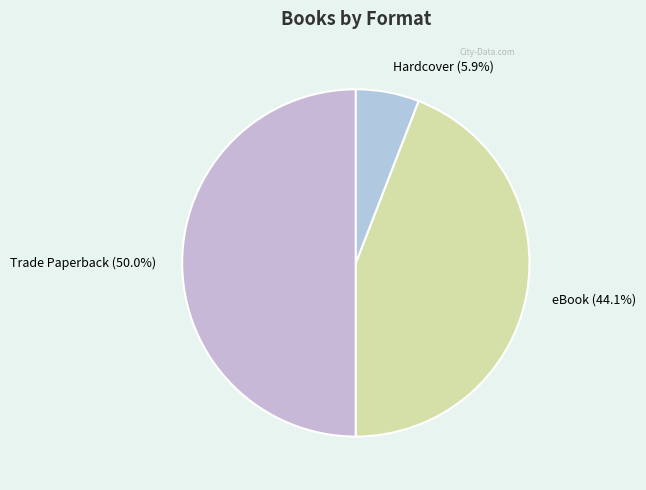

Which has a higher value, eBook (44.1%) or Hardcover (5.9%)?

eBook (44.1%)